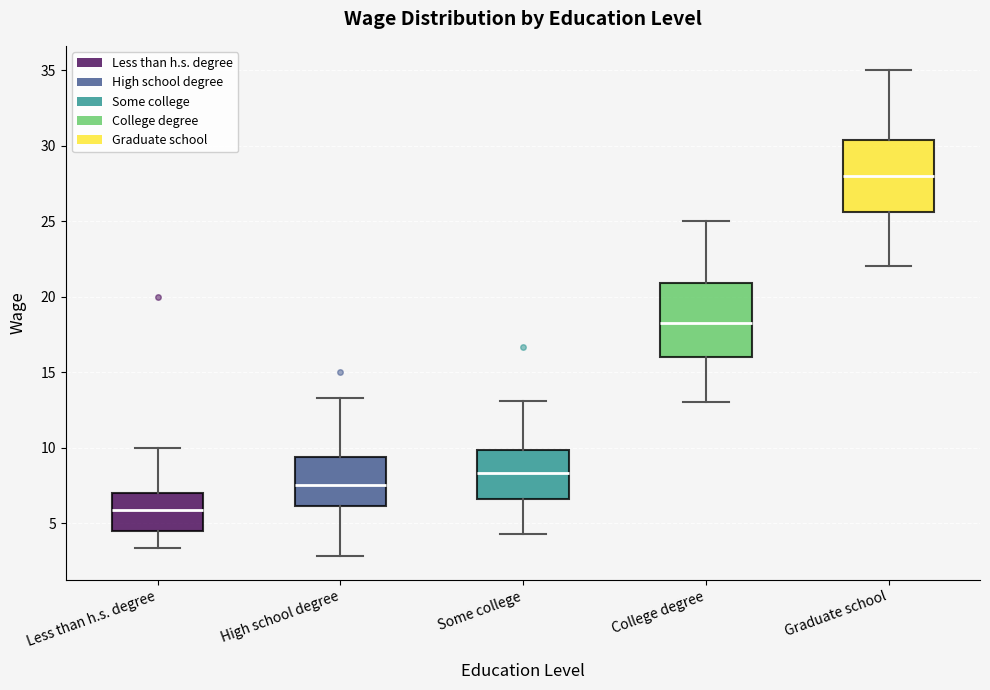

Where is the lower edge of the box for College degree on the y-axis? The values are not printed on the chart, so give them approximately, as read against the axis.

16.0